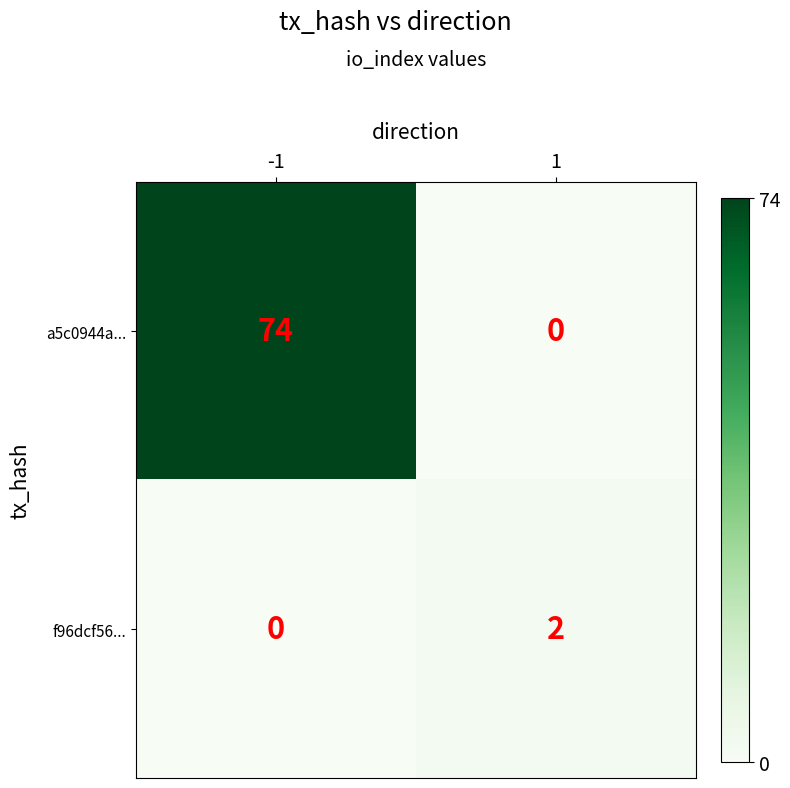

What is the difference between the highest and lowest values at -1?

74